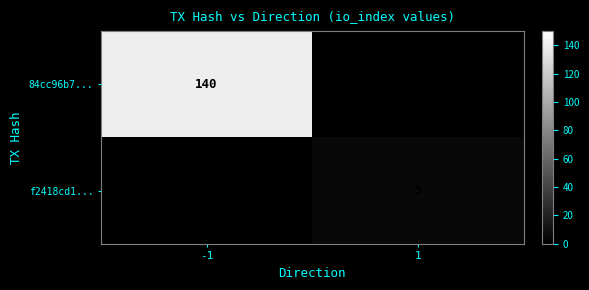

What is the total value across all series at -1?

140